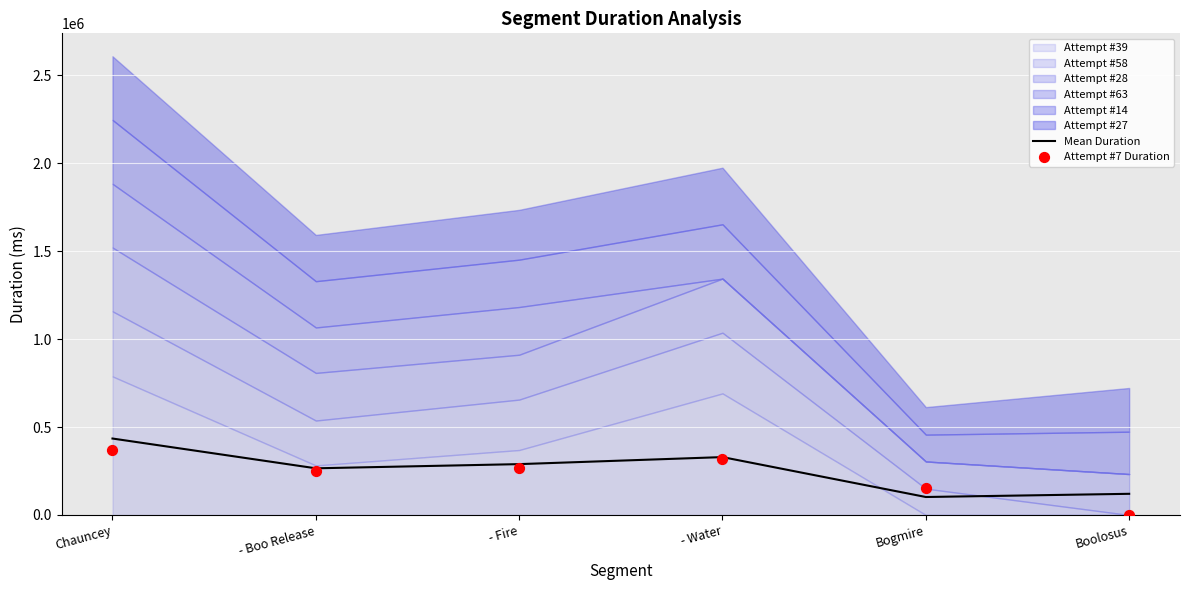

True or false: Mean Duration has a value of 265435.5 at - Boo Release.

True